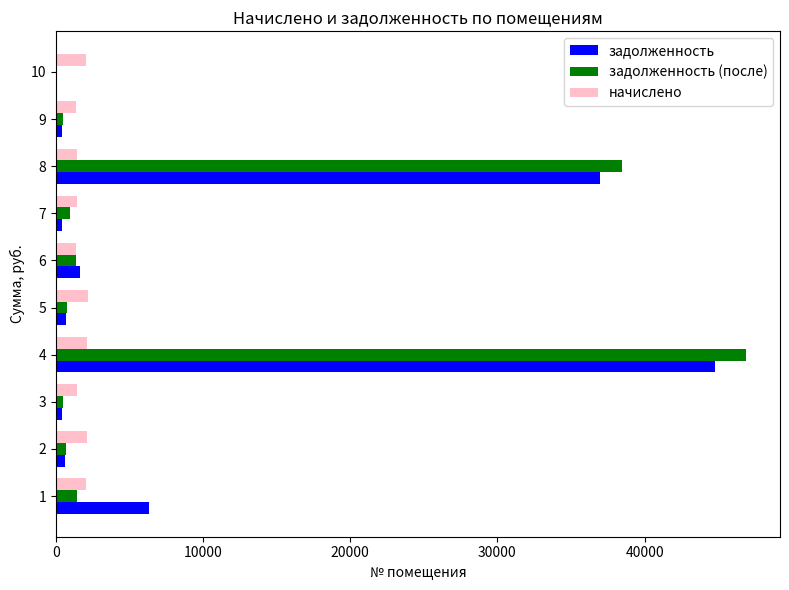

How many series are shown in this chart?

3